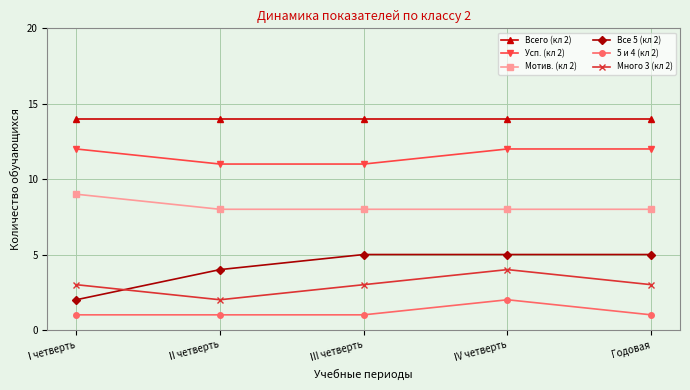

Where is the first local maximum for Много 3 (кл 2)?

IV четверть